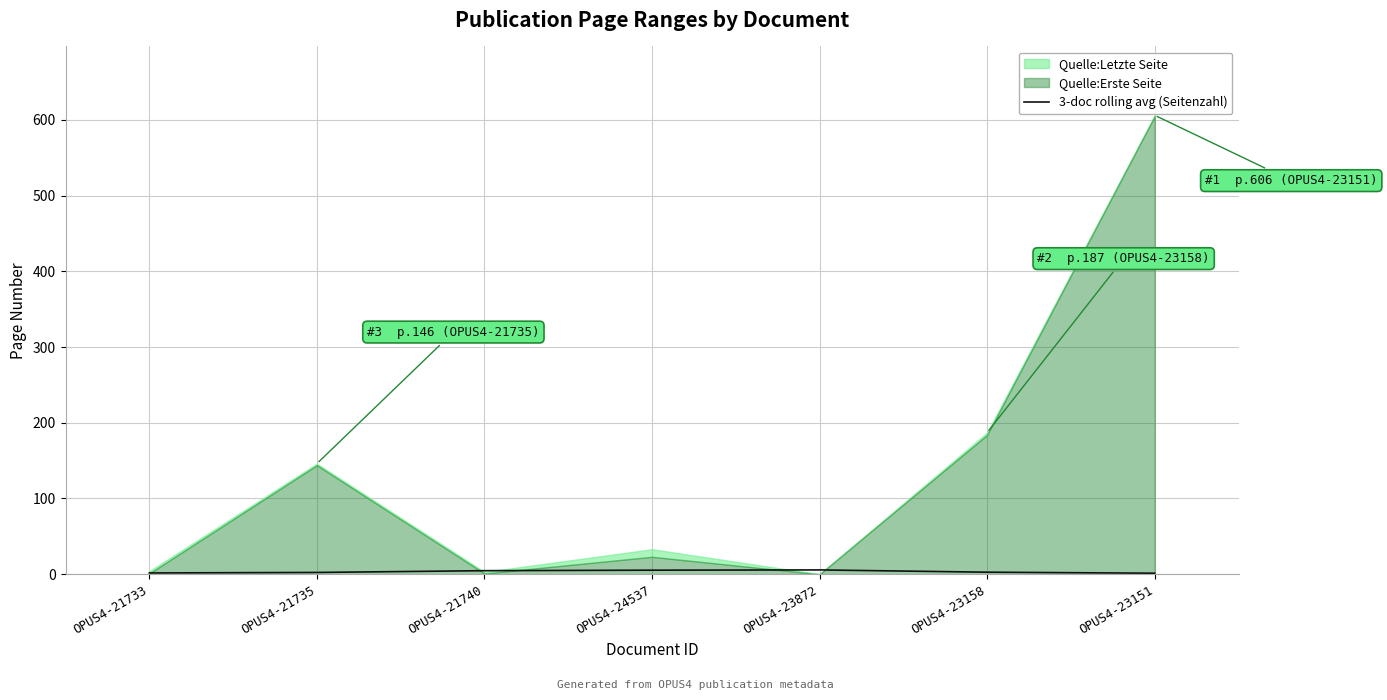

What is the label of the 2nd point from the left?

OPUS4-21735